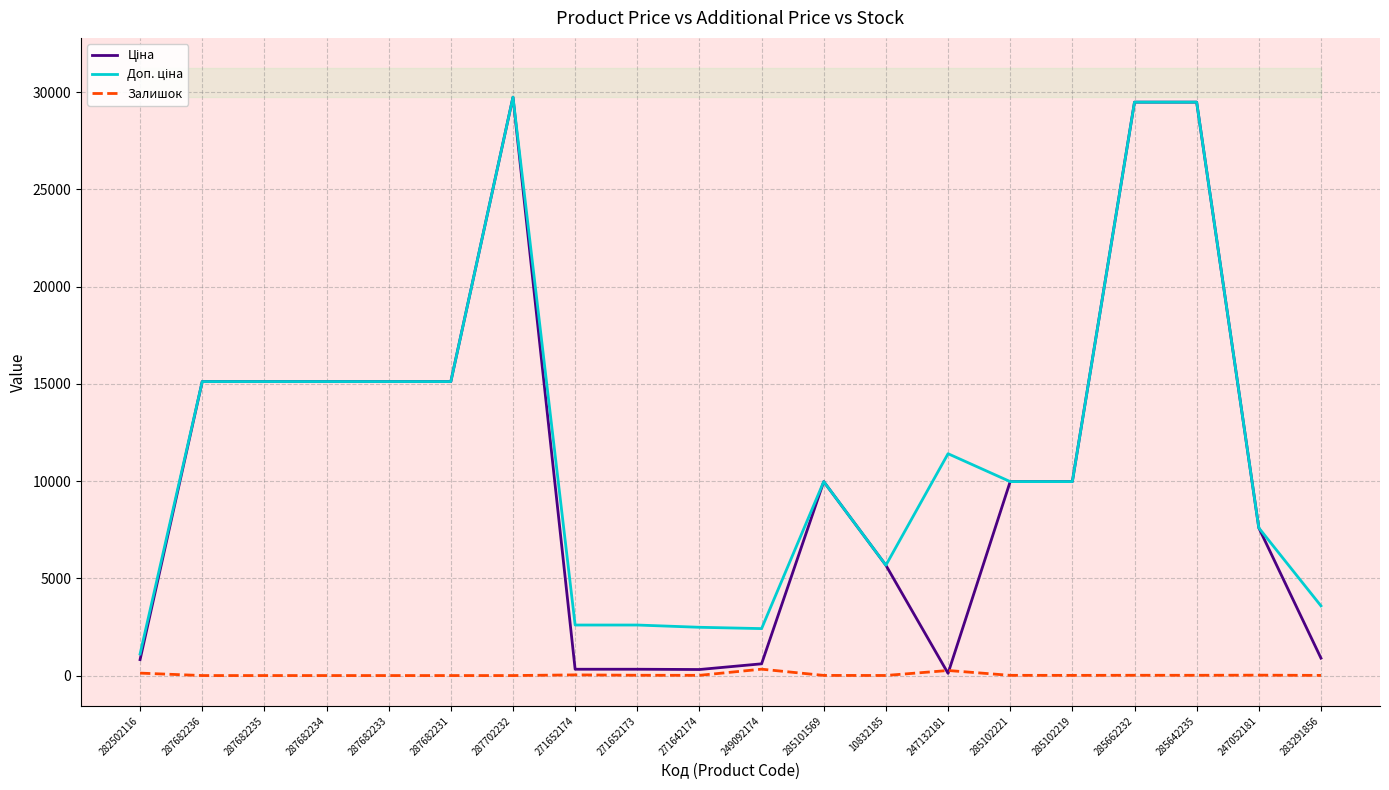

True or false: Залишок has more than 2 points higher than both neighbors.

True